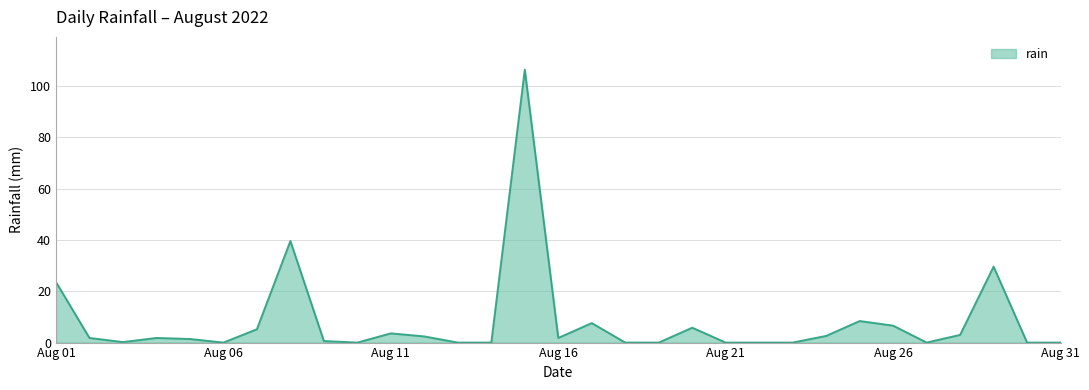

What is the greatest value displayed?

106.4